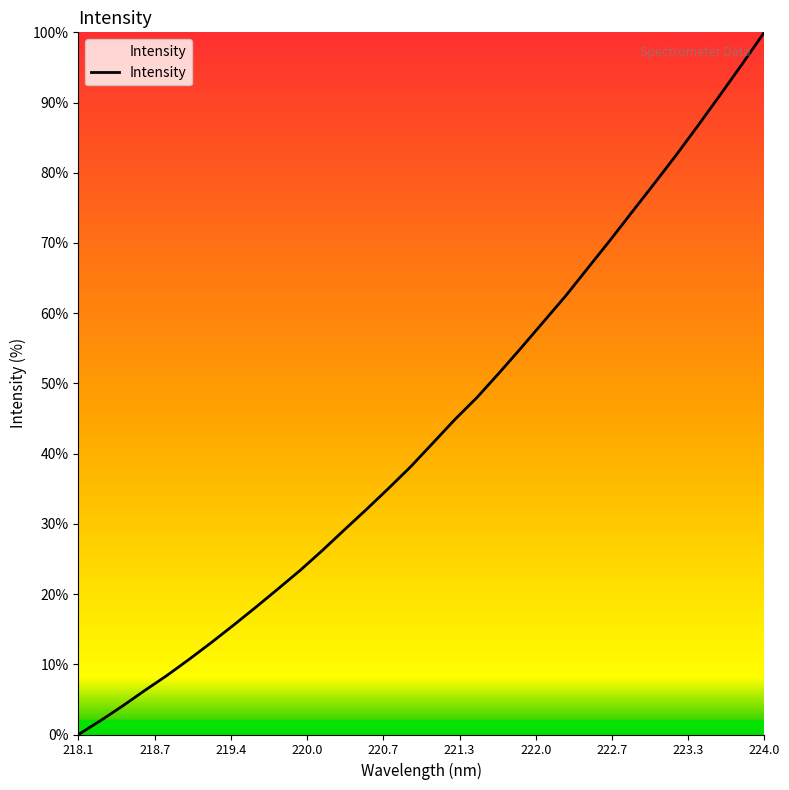

What is the maximum value shown in the chart?

100.0